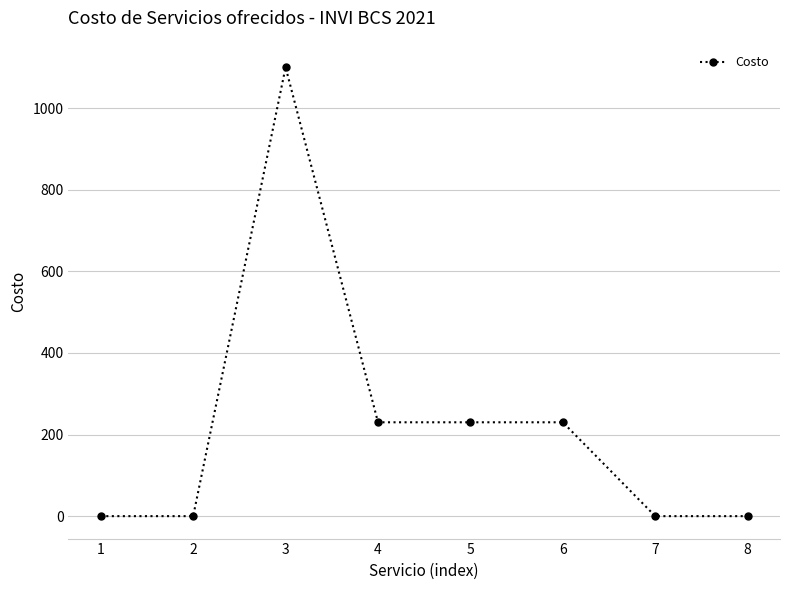

Where is the first local maximum?

3